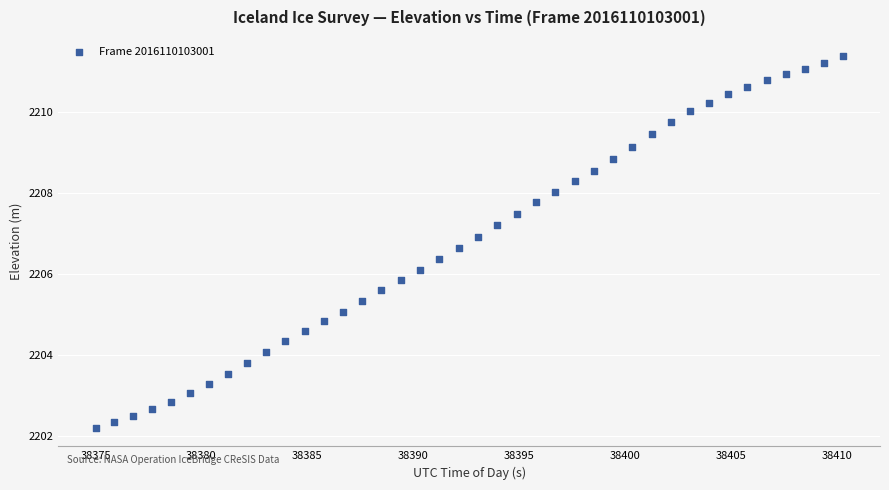

What is the range of X values (max minus min)?

35.3